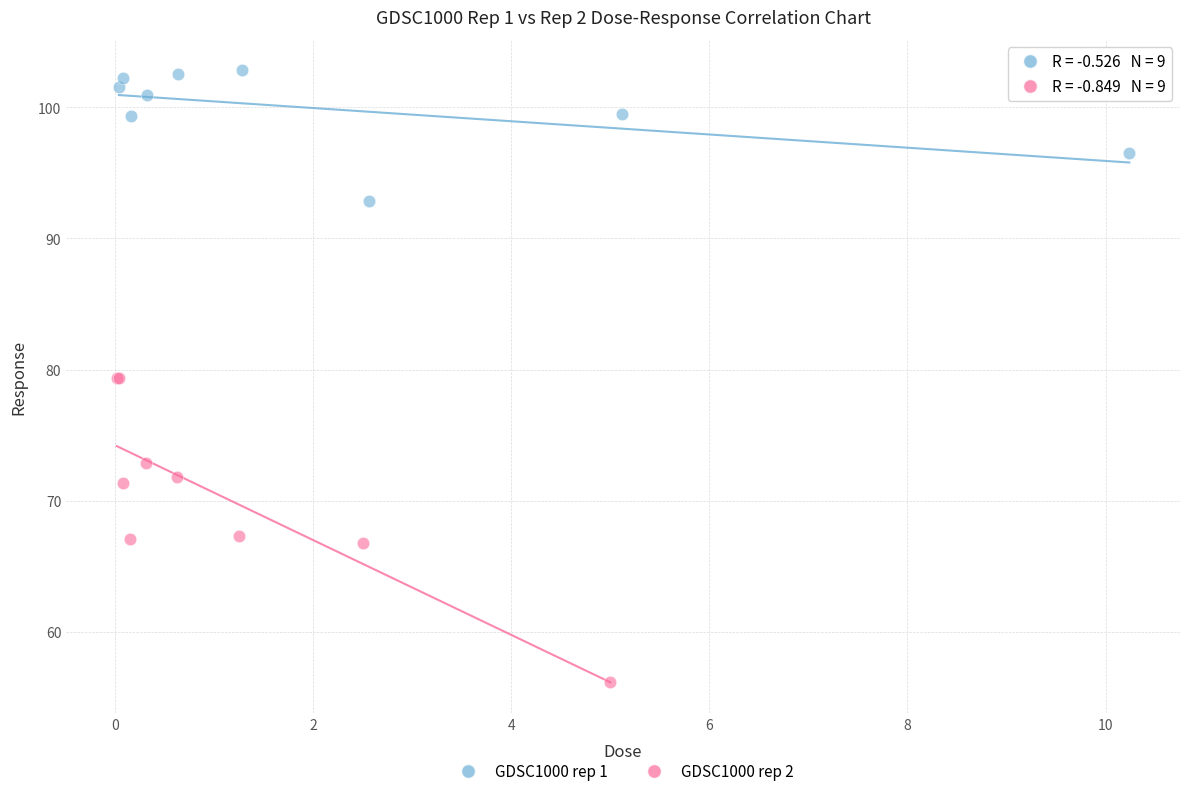

Which series reaches the minimum Y coordinate?

GDSC1000 rep 2